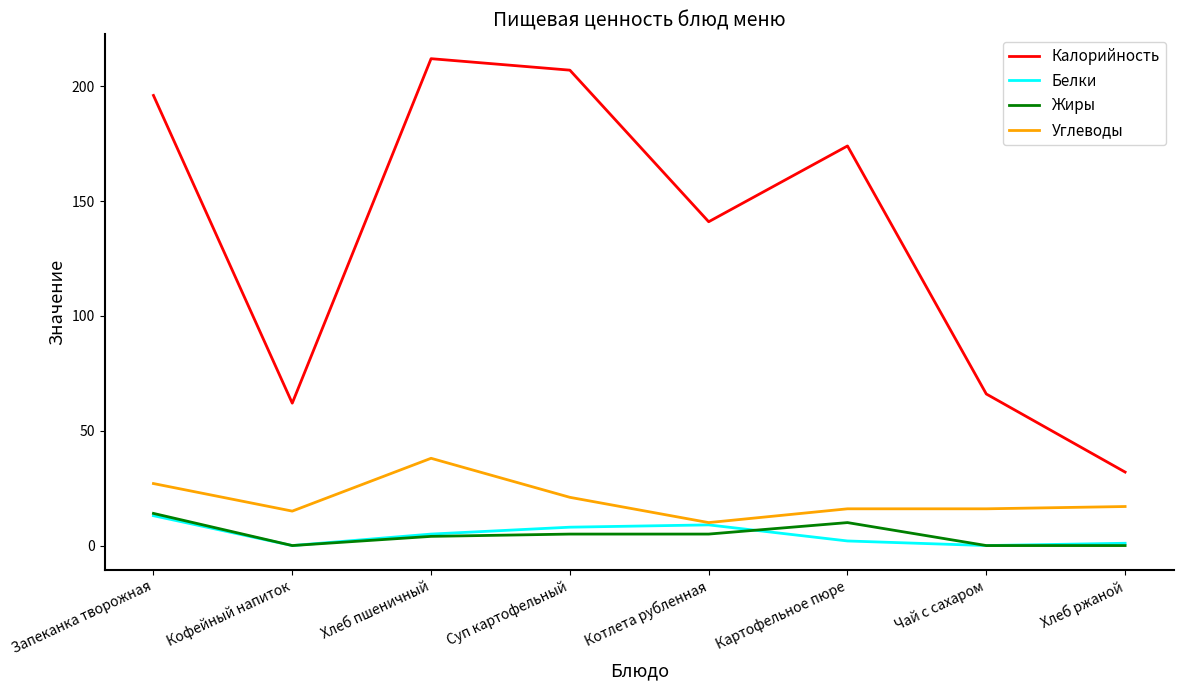

At which label does Белки first exceed 5?

Запеканка творожная